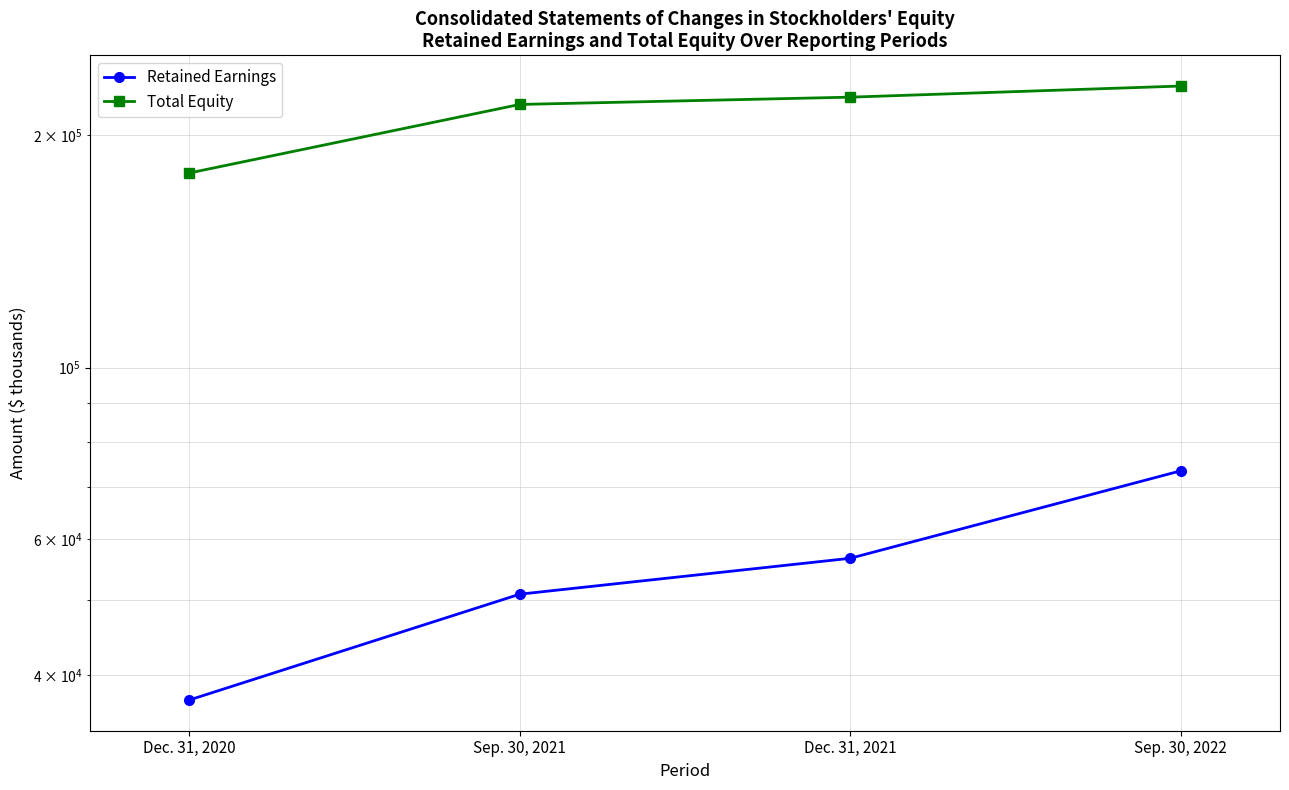

What is the maximum value shown in the chart?

231438